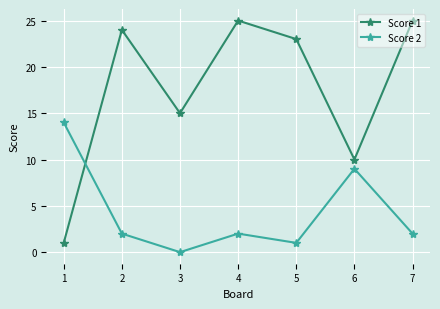

At how many categories does at least one series exceed 2?

7